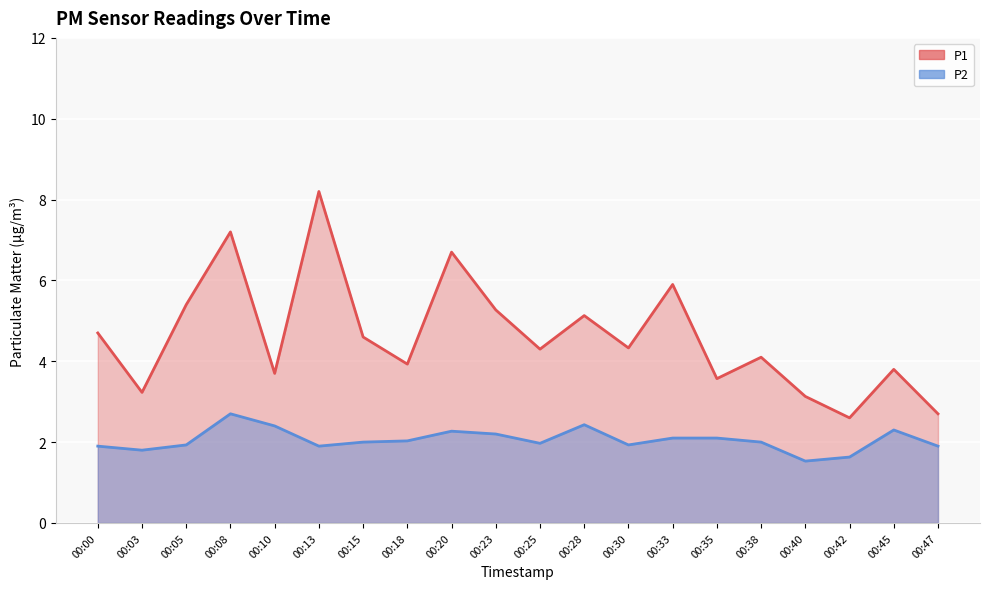

The value of P1 at 00:13 is 11.3. True or false?

False